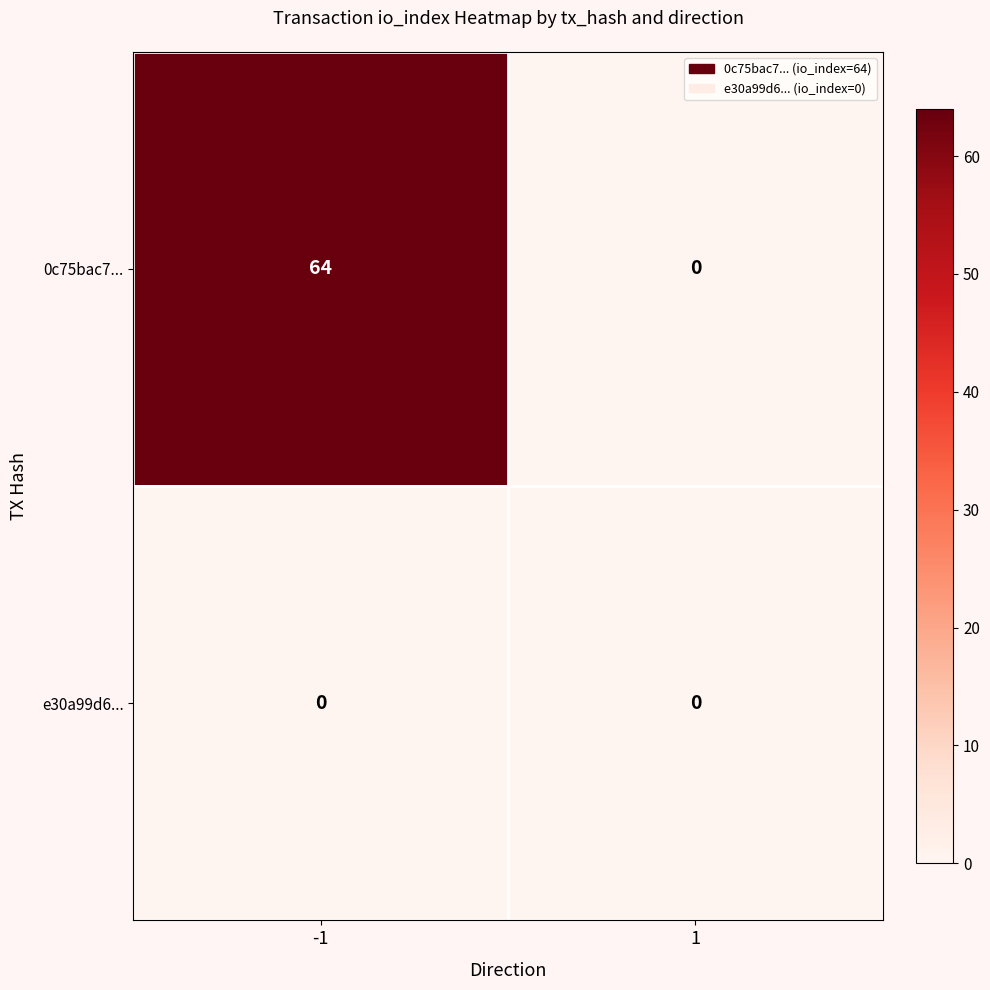

At how many categories does at least one series exceed 34?

1